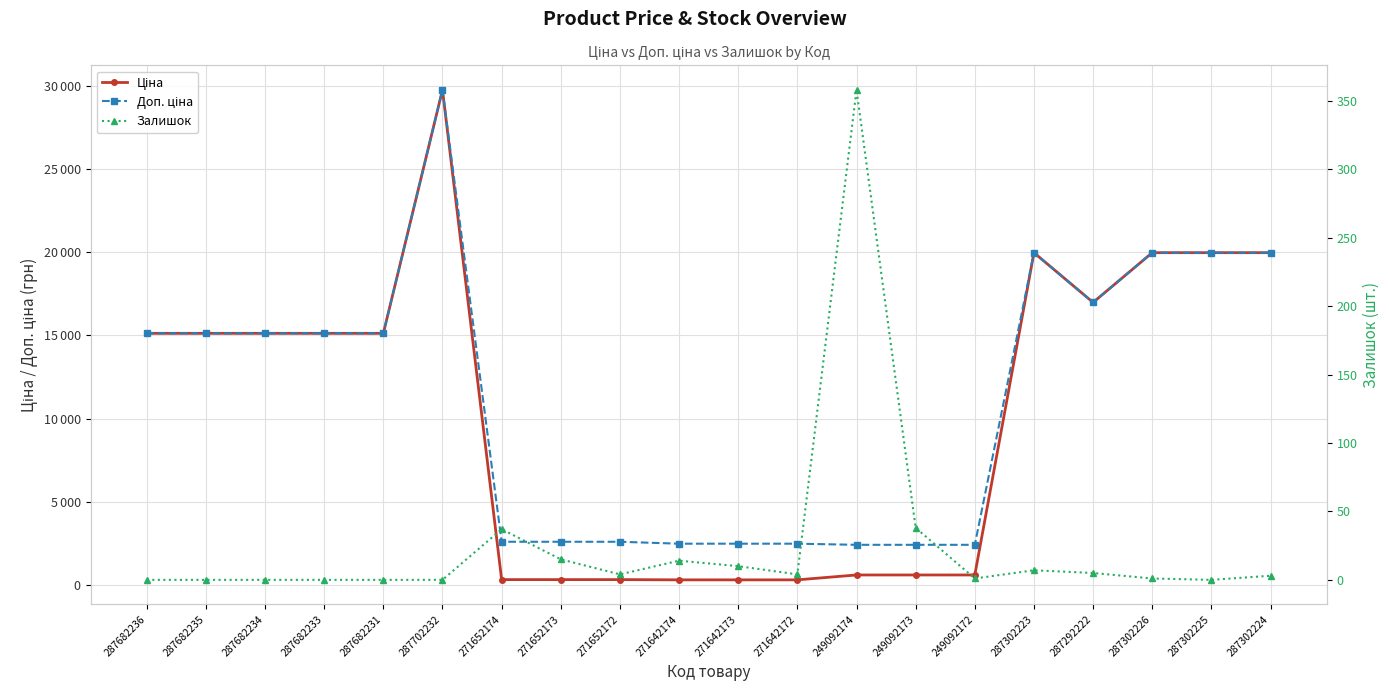

The value of Залишок at 287682233 is 0.0. True or false?

True